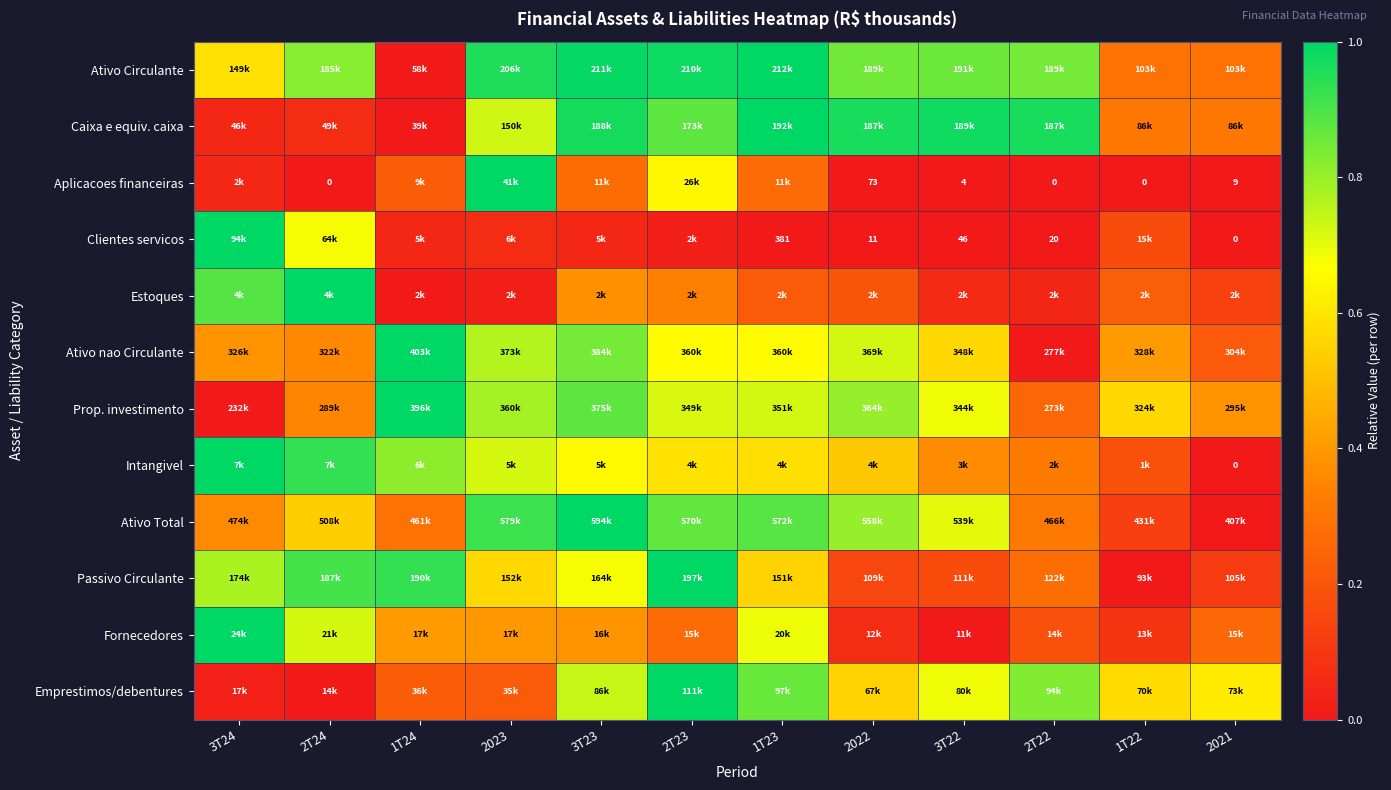

What is the difference between the highest and lowest values at 1T22?

0.6